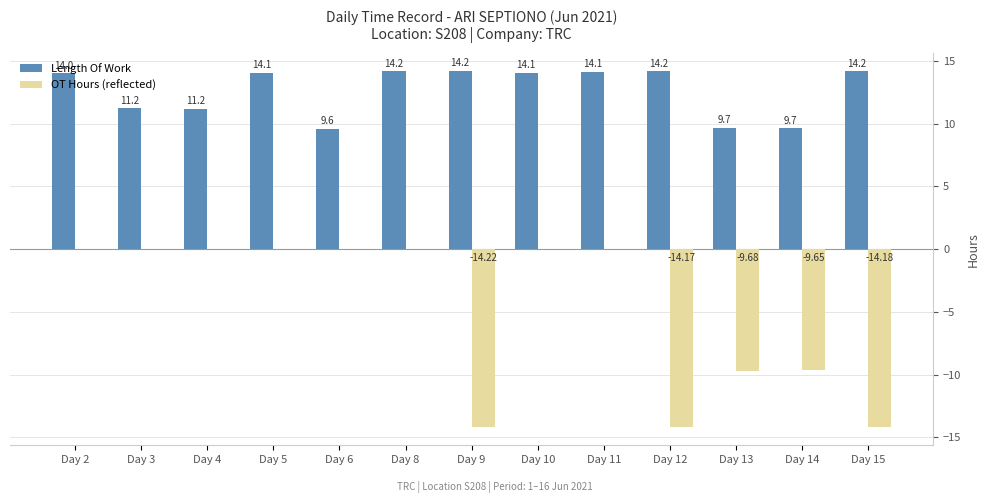

Which series changed the most between Day 8 and Day 15?

OT Hours (reflected)